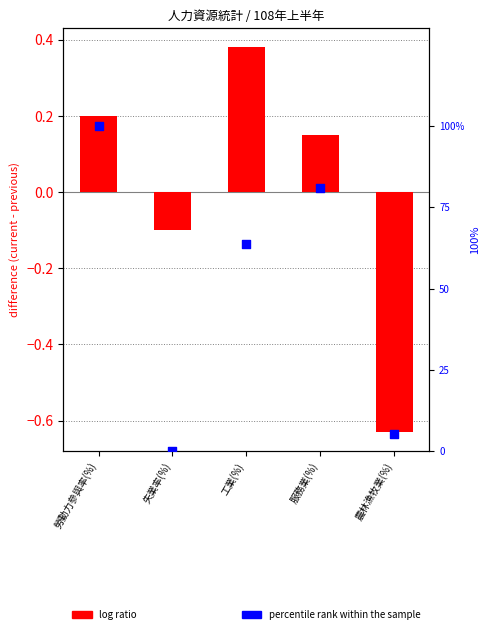

Is the value of percentile rank within the sample at 服務業(%) greater than the value of log ratio at 失業率(%)?

Yes